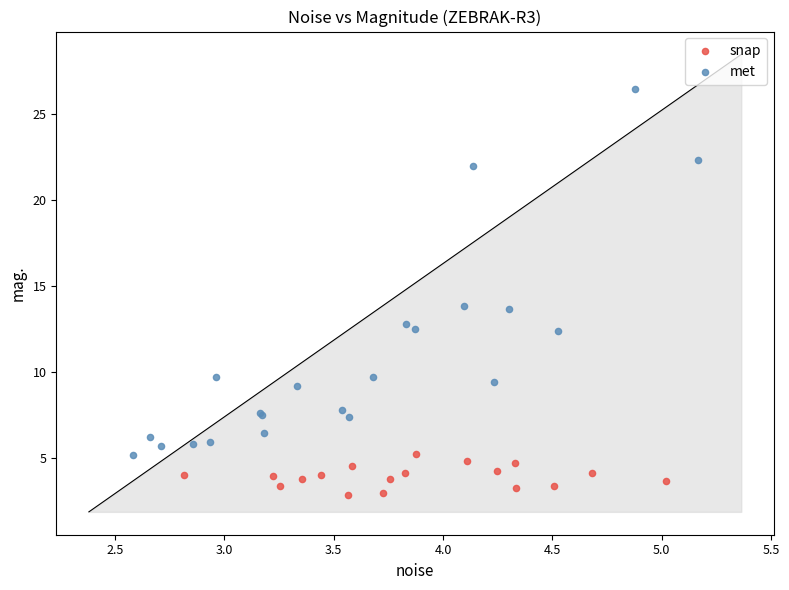

Which series reaches the maximum Y coordinate?

met